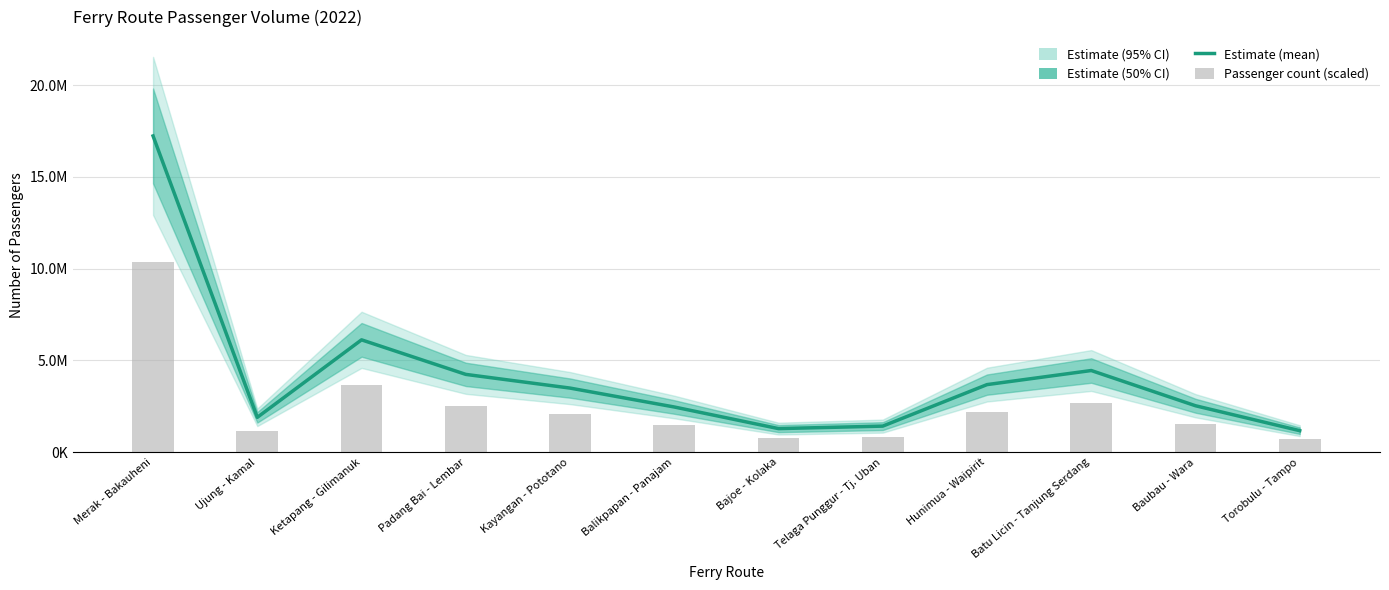

Rank the categories by value from highest to lowest.

Merak - Bakauheni, Ketapang - Gilimanuk, Batu Licin - Tanjung Serdang, Padang Bai - Lembar, Hunimua - Waipirit, Kayangan - Pototano, Baubau - Wara, Balikpapan - Panajam, Ujung - Kamal, Telaga Punggur - Tj. Uban, Bajoe - Kolaka, Torobulu - Tampo